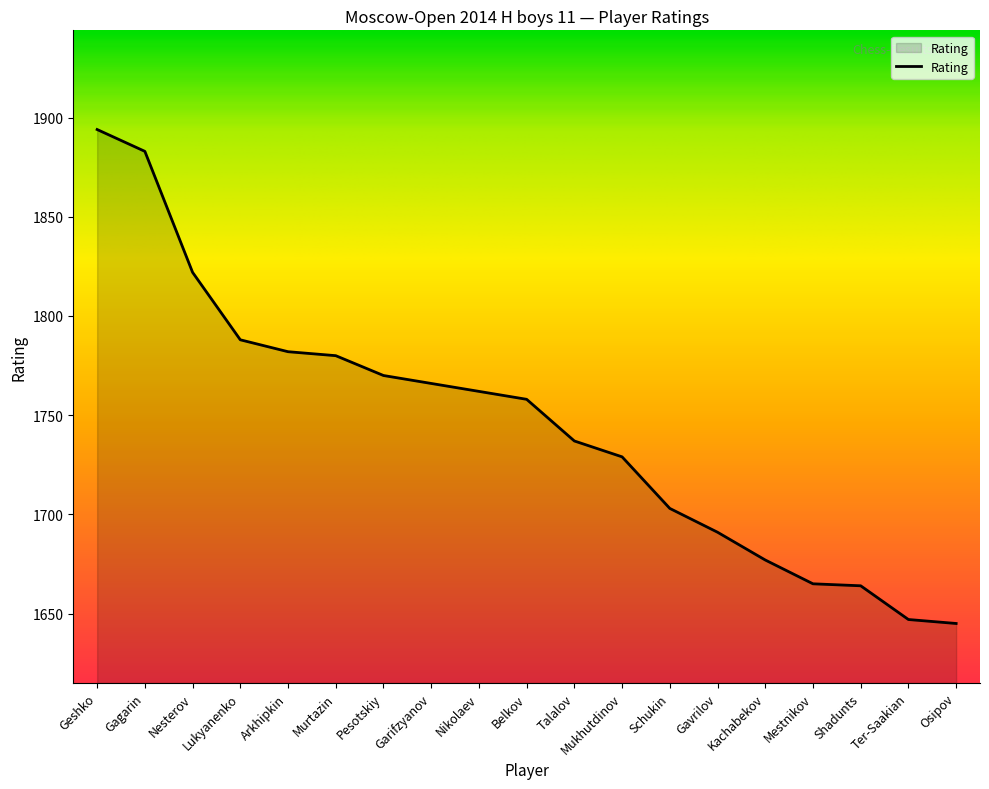

How many lines are shown in the chart?

1